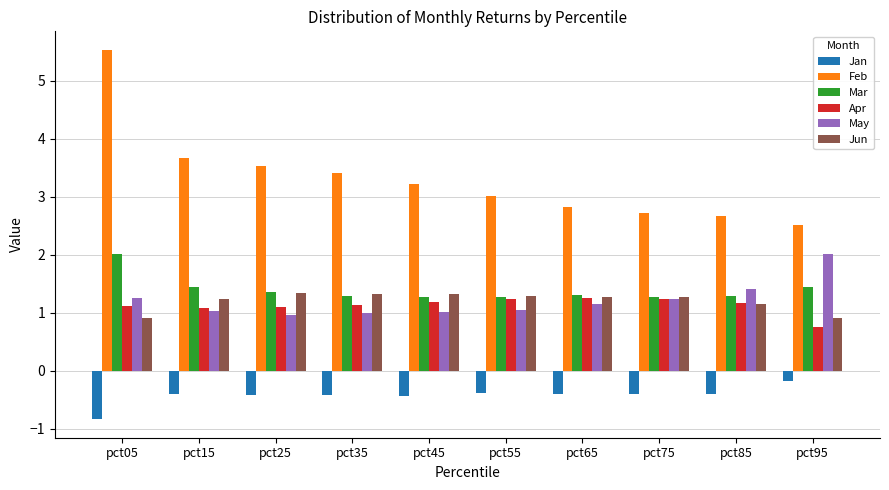

At which category is the sum across all series the highest?

pct05